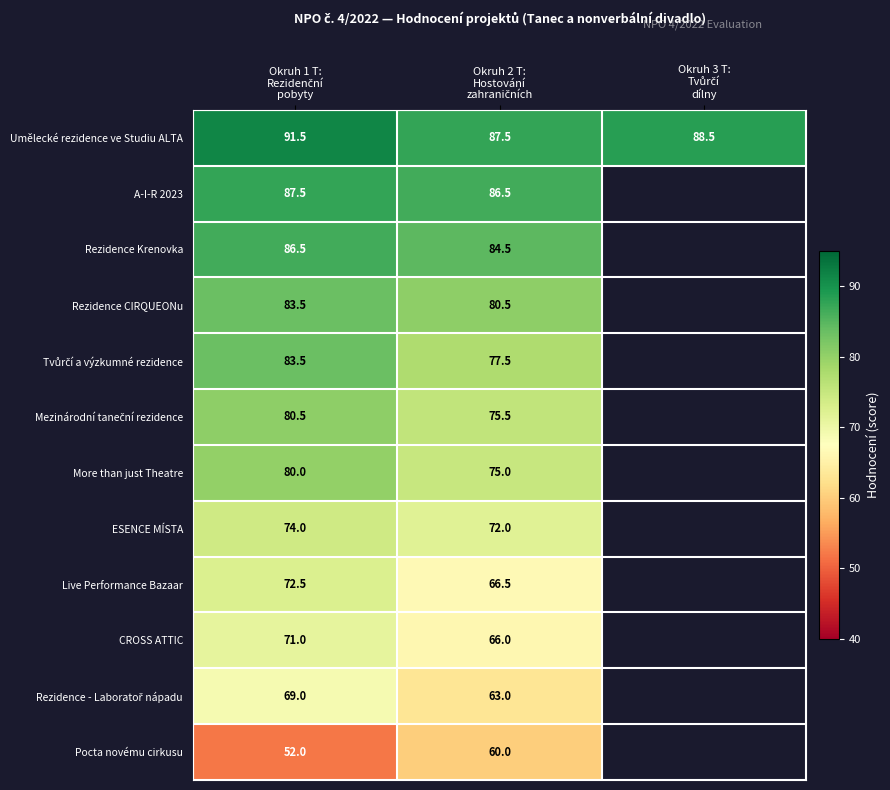

How many categories are shown in the chart?

3